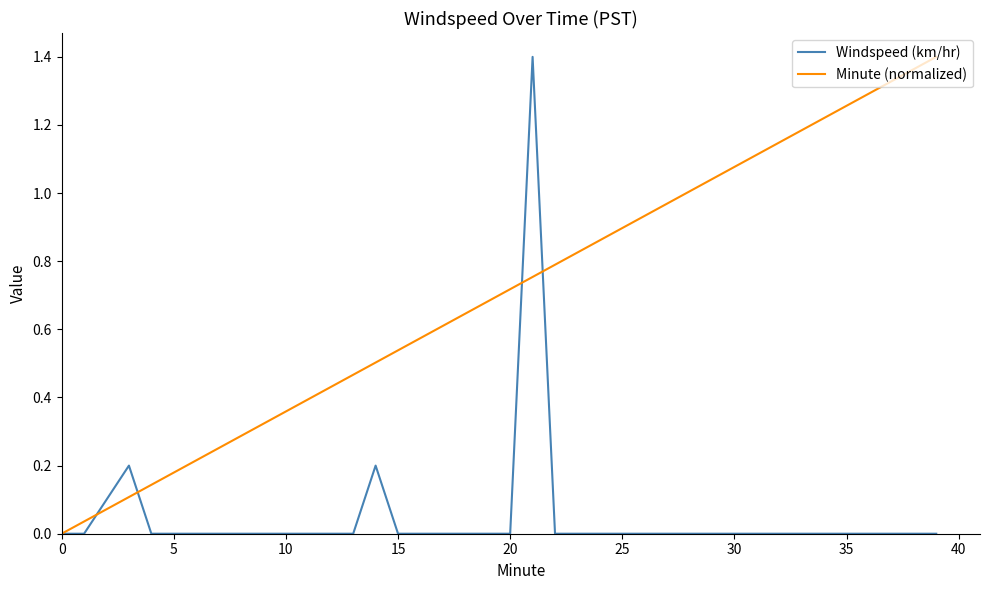

List the series in order of their overall mean, highest first.

Minute (normalized), Windspeed (km/hr)